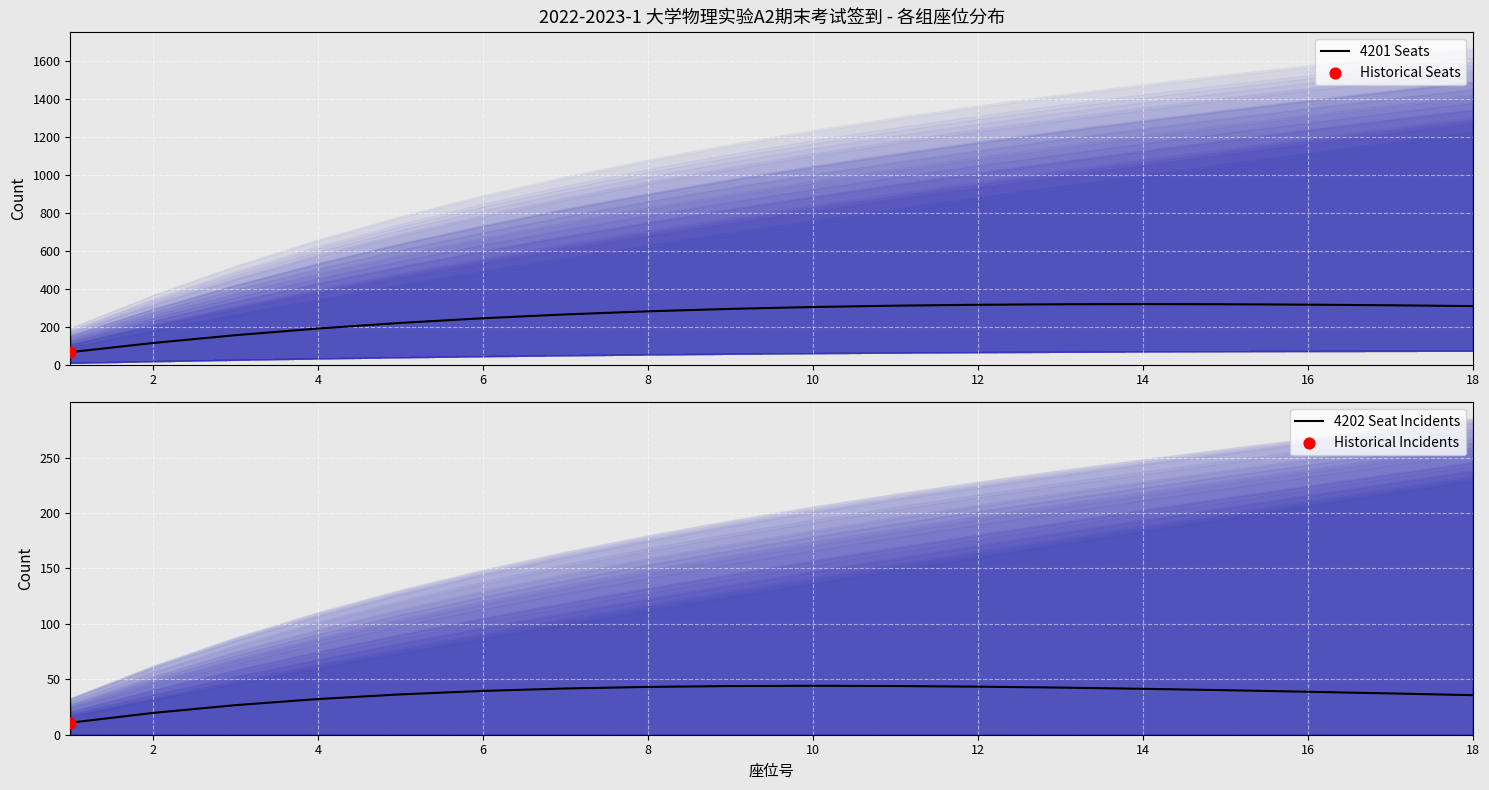

Which series contains the highest Y value?

4201 Seats